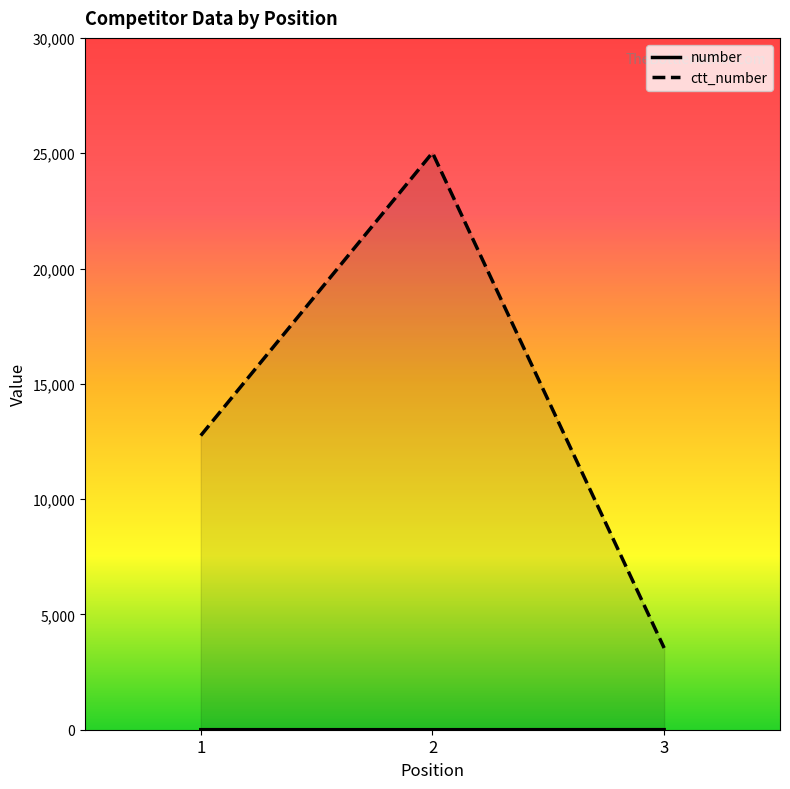

Count the ctt_number values in the range 3544 to 25021.

3